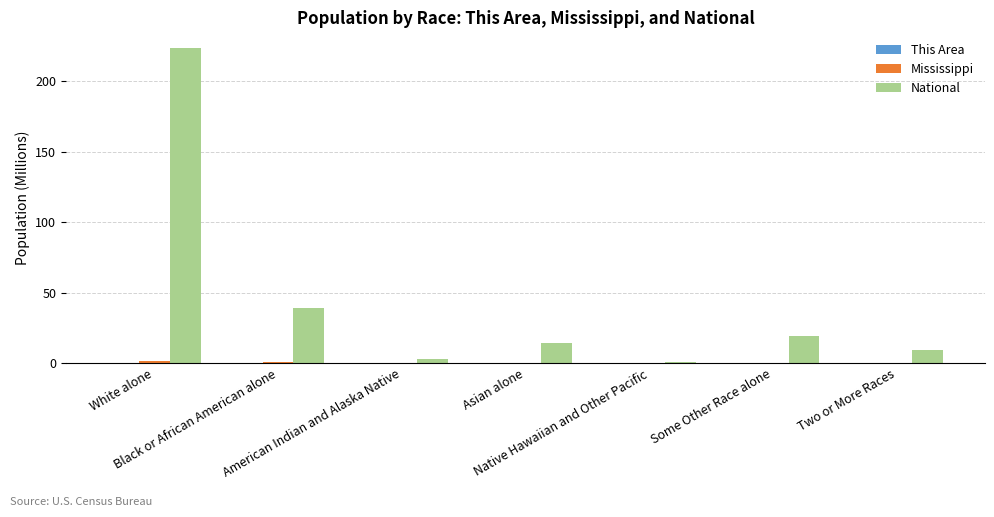

Which series has the largest total across all categories?

National